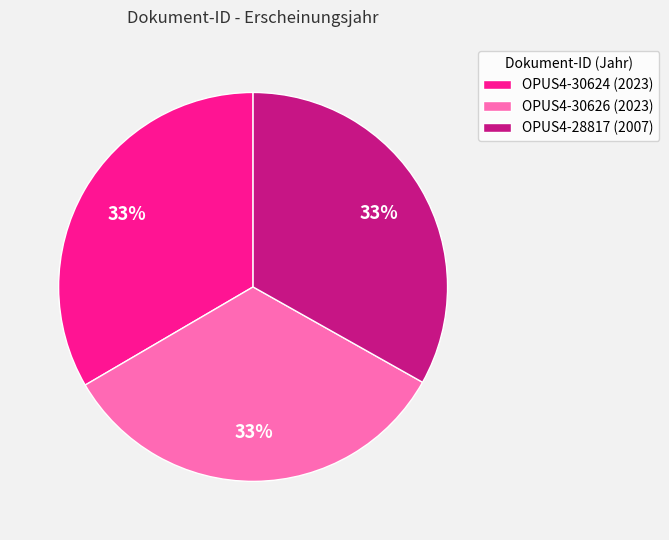

What is the ratio of the value at OPUS4-30624 (2023) to the value at OPUS4-28817 (2007)?

1.0